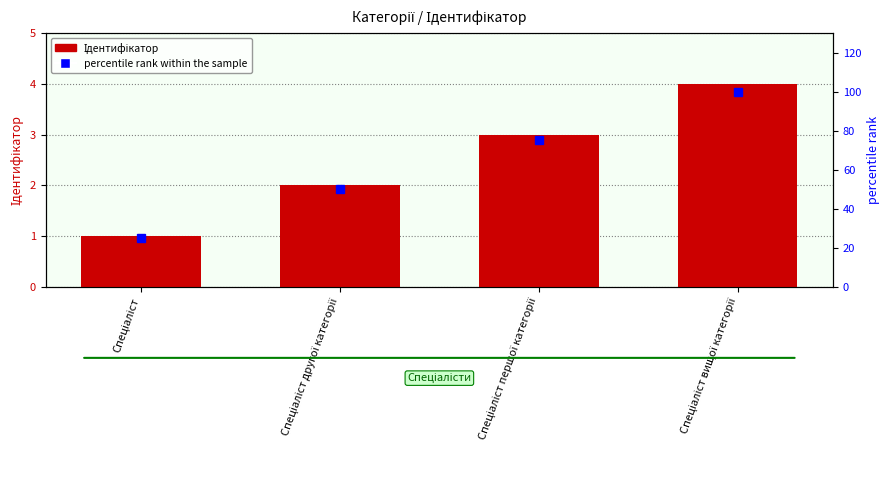

What is the maximum value shown in the chart?

100